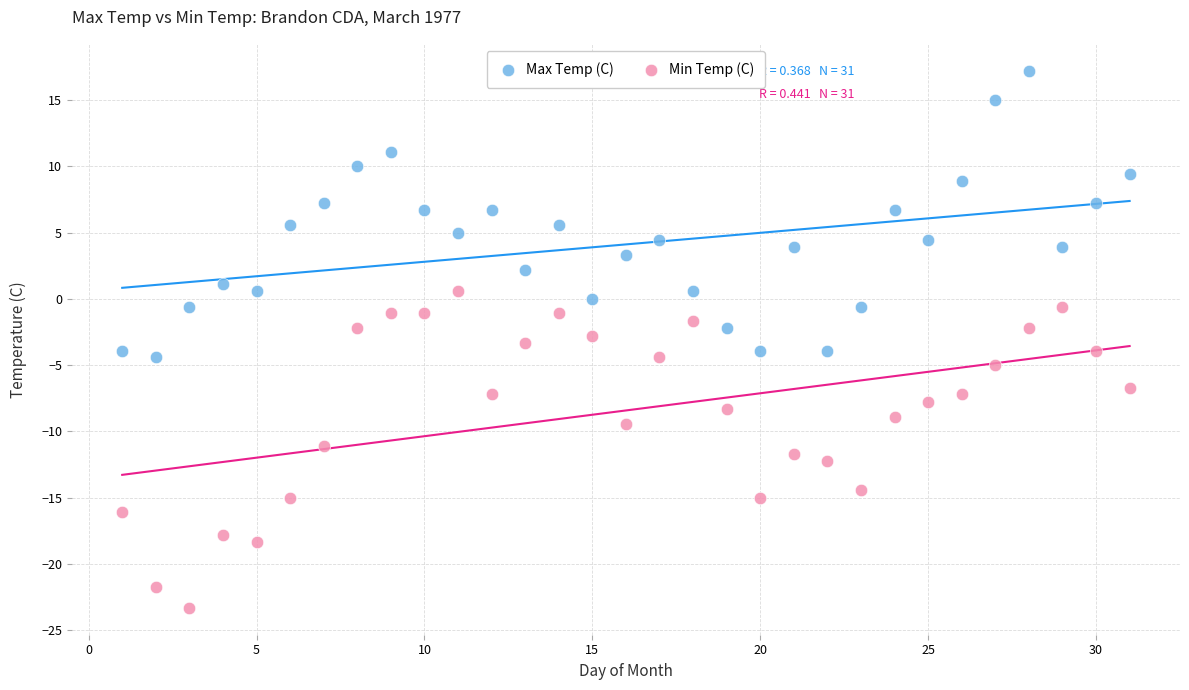

What are all the series names shown in the legend?

Max Temp (C), Min Temp (C)